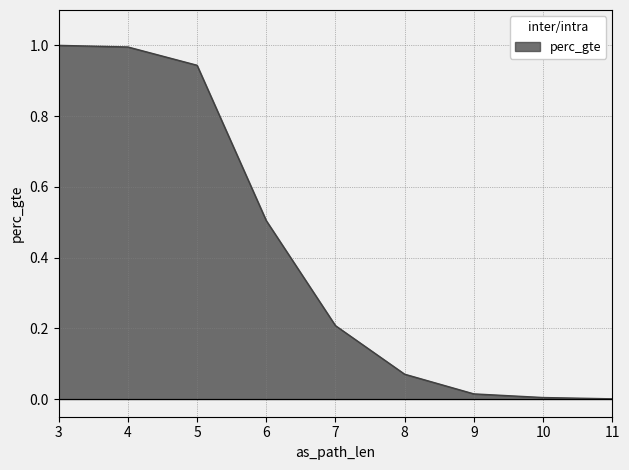

The chart shows a value of 1.2 at 5. True or false?

False